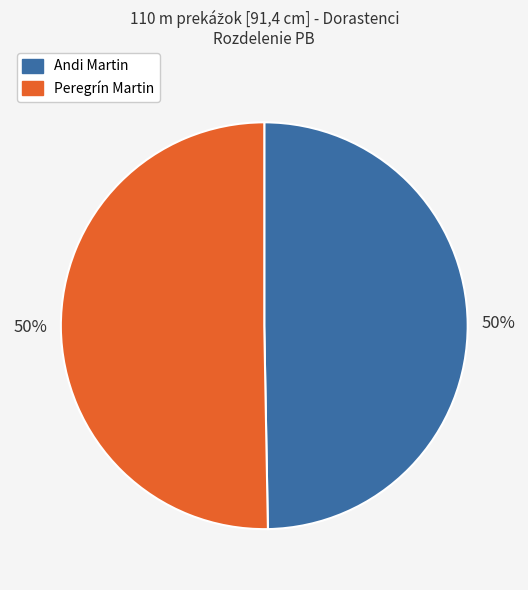

True or false: Peregrín Martin accounts for 64% of the total.

False